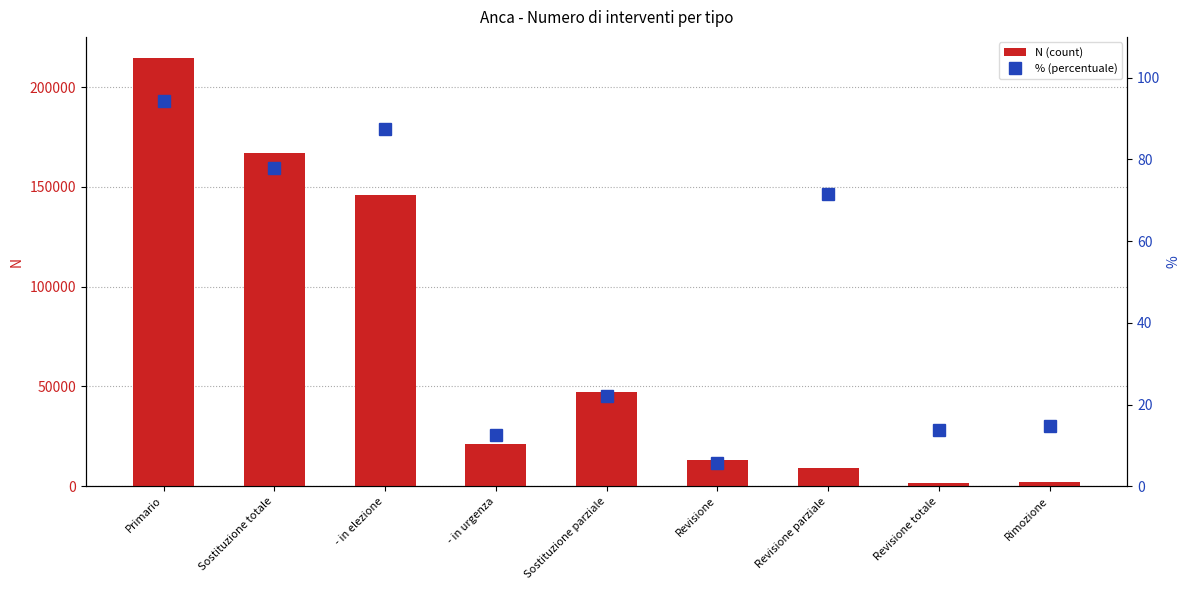

Are the bars grouped side by side (vs. stacked)?

Yes